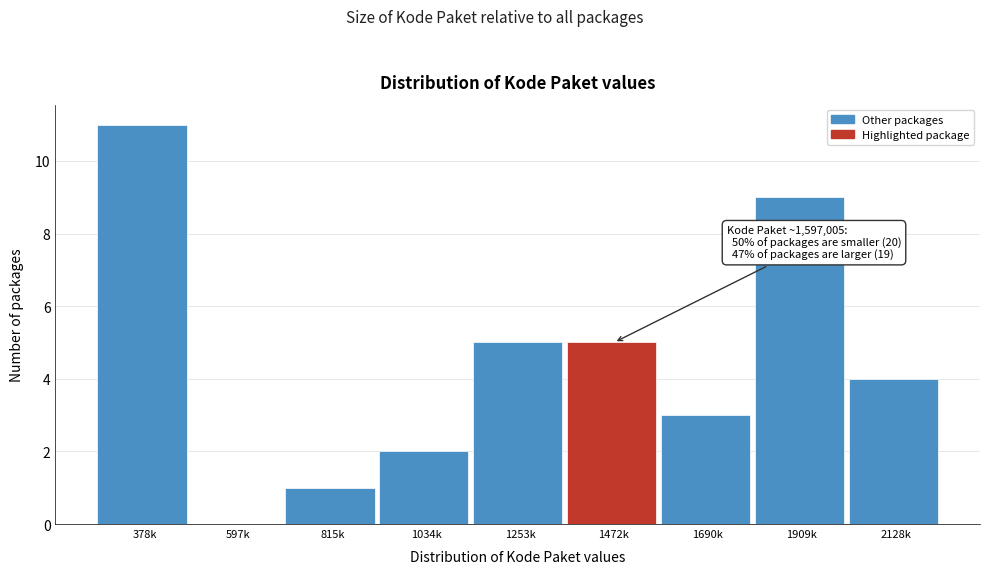

Reading left to right, what are all the values shown in this chart?

378k=11	597k=0	815k=1	1034k=2	1253k=5	1472k=5	1690k=3	1909k=9	2128k=4